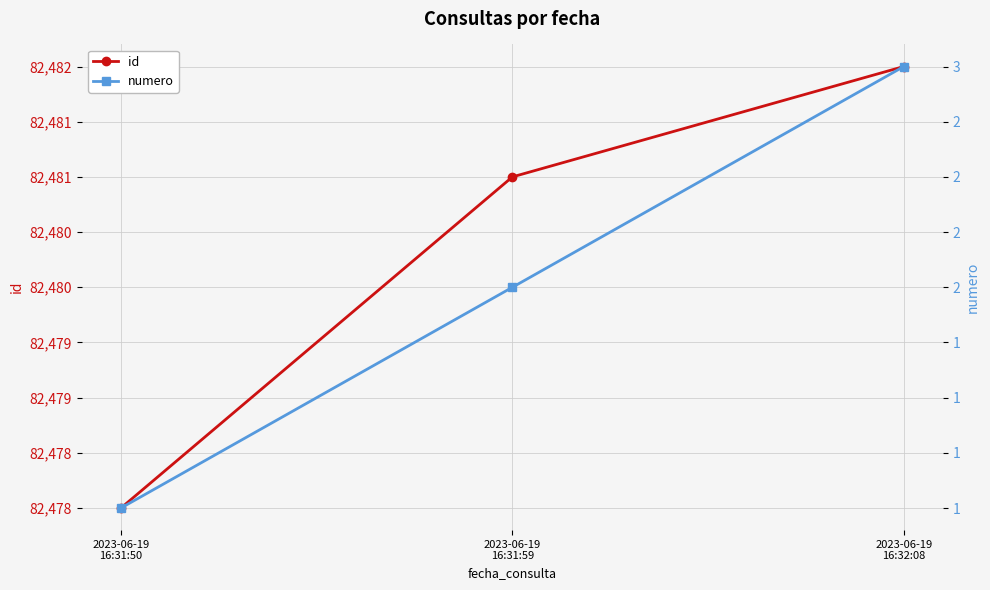

What is the difference between the maximum and minimum values in the id series?

4